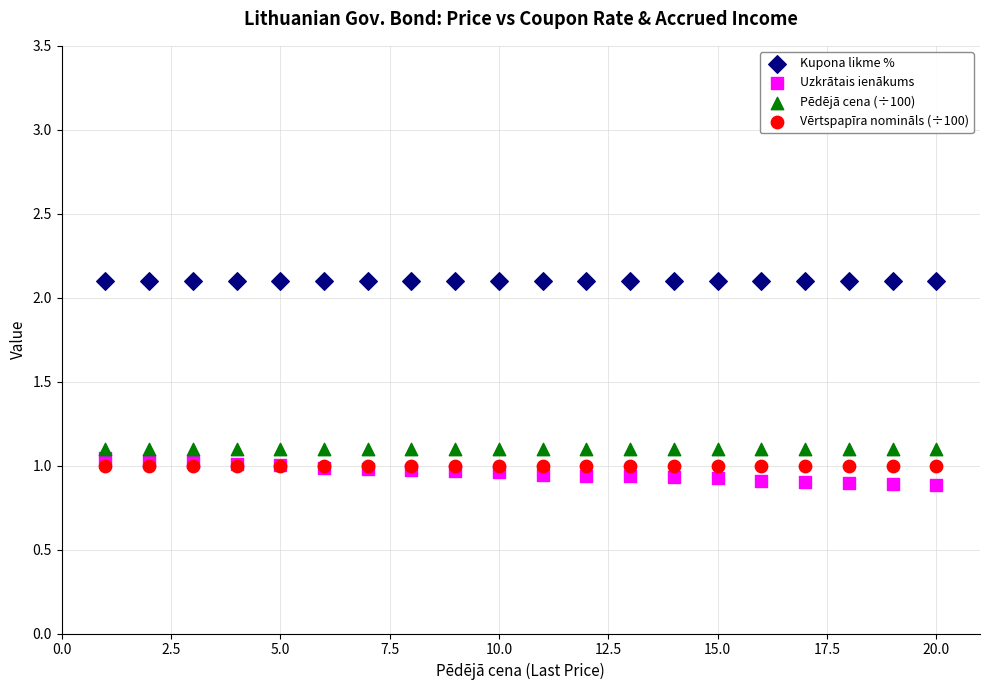

Which series reaches the maximum Y coordinate?

Kupona likme %